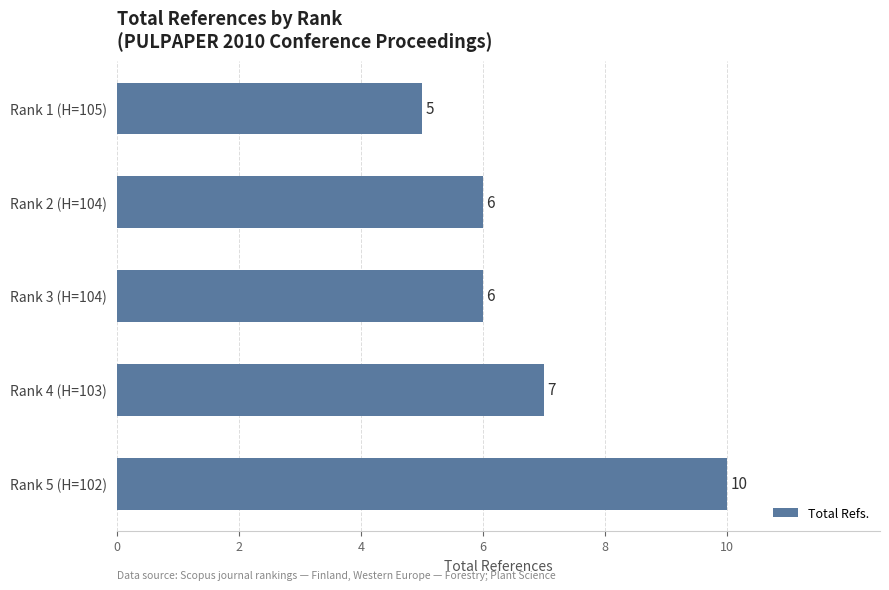

The value at Rank 4 (H=103) is 7. True or false?

True